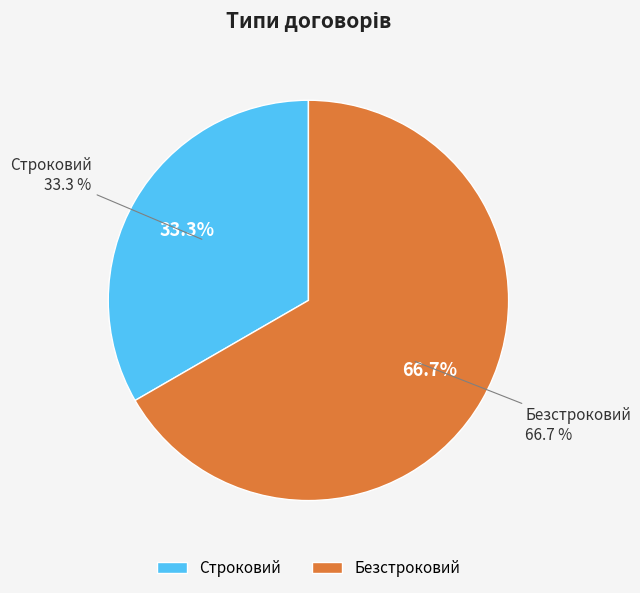

Combined, what portion of the pie is Строковий and Безстроковий?

100.0%